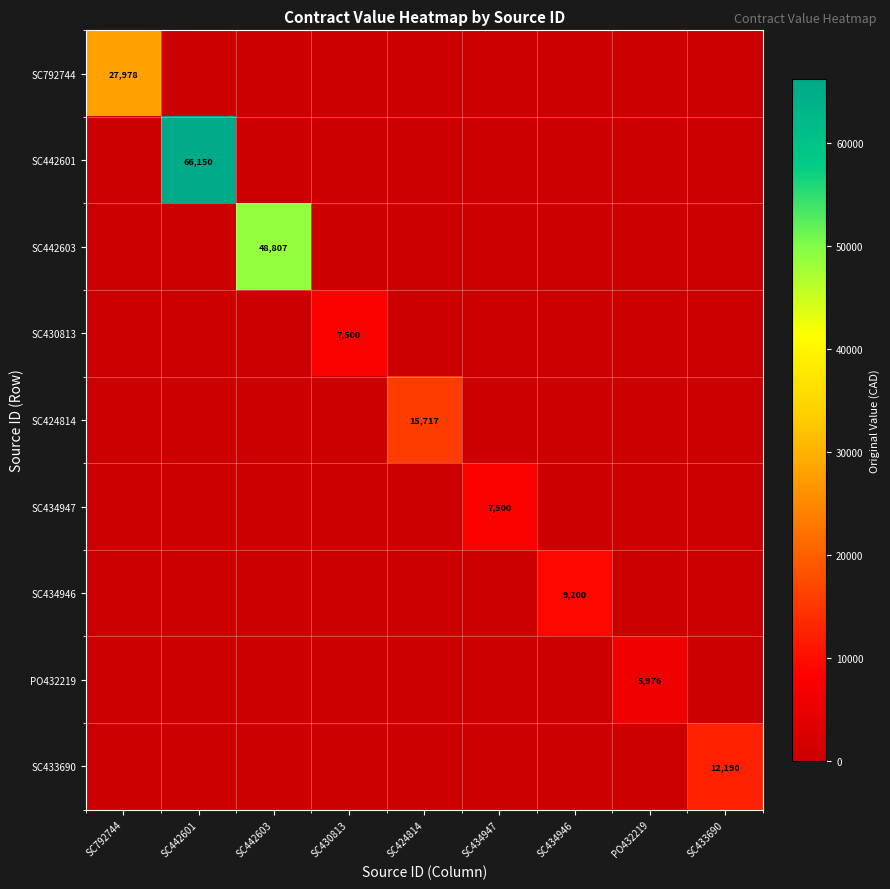

The PO432219 series shows 5976 at PO432219. True or false?

True